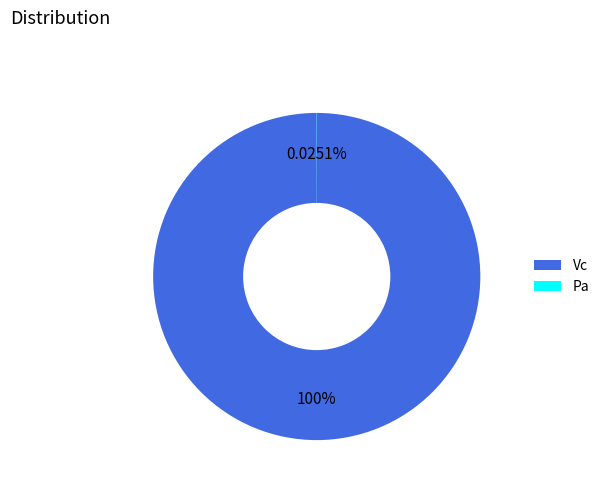

Is there a majority slice in this chart?

Yes